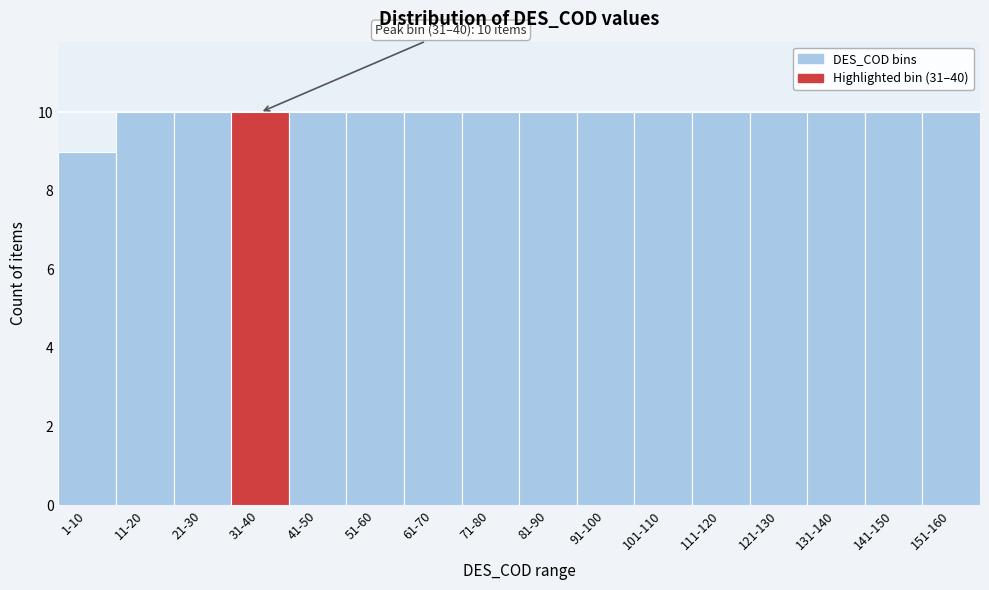

Reading left to right, list all the values displayed in this chart.

1-10=9	11-20=10	21-30=10	31-40=10	41-50=10	51-60=10	61-70=10	71-80=10	81-90=10	91-100=10	101-110=10	111-120=10	121-130=10	131-140=10	141-150=10	151-160=10